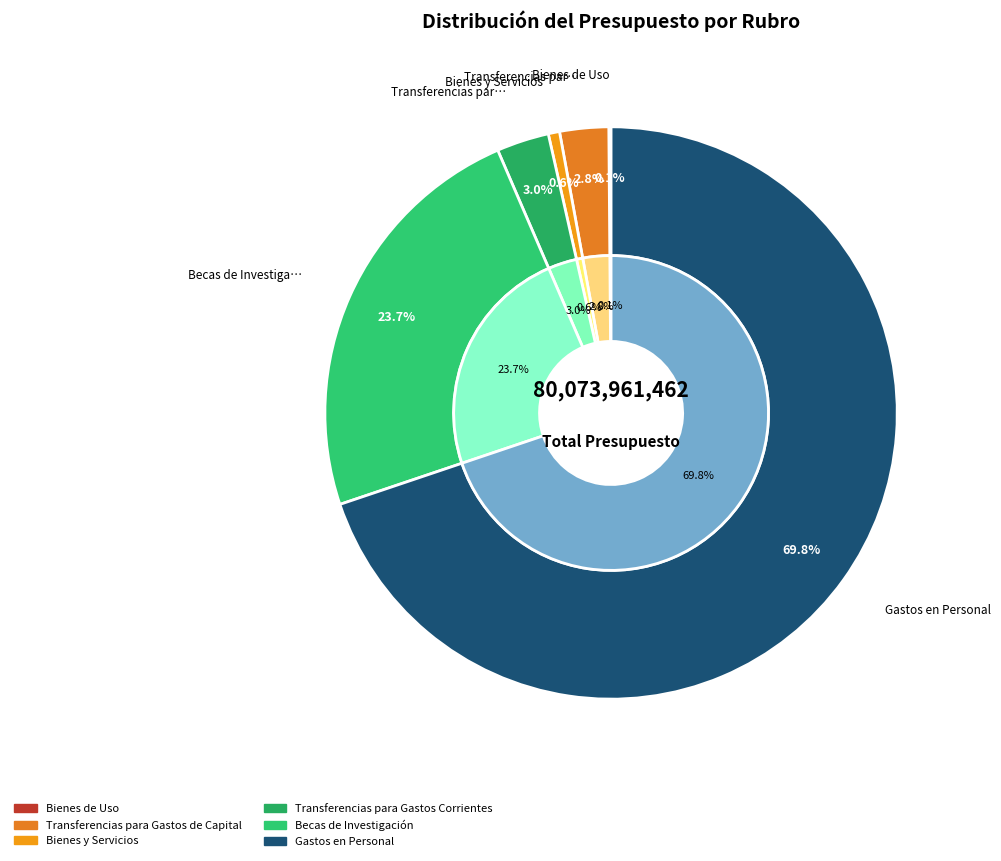

To the nearest percent, what is the difference between the largest and smallest slice percentages?

70%